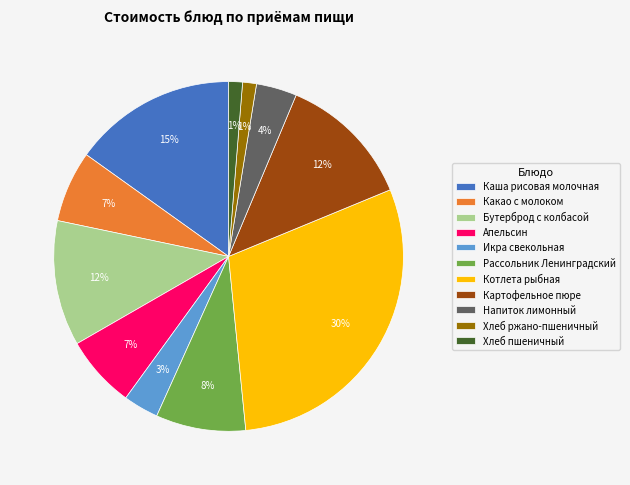

To the nearest percent, what portion does Котлета рыбная represent?

30%